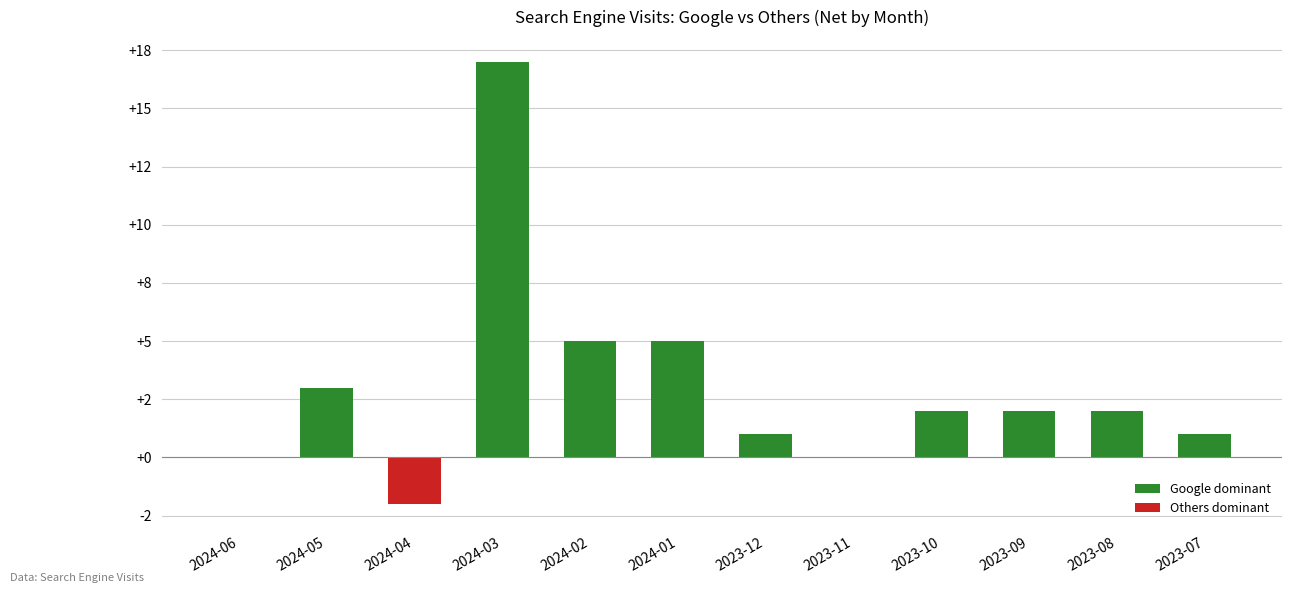

List the labels in order of value, largest first.

2024-03, 2024-02, 2024-01, 2024-05, 2023-10, 2023-09, 2023-08, 2023-12, 2023-07, 2024-06, 2023-11, 2024-04